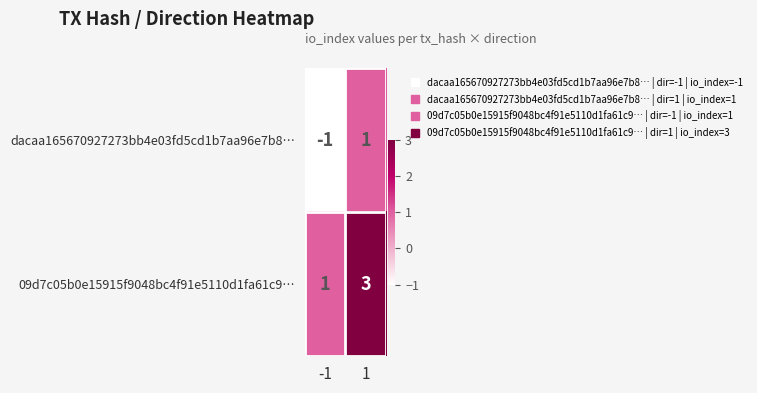

What is the sum of the 09d7c05b0e15915f9048bc4f91e5110d1fa61c9… values at 1 and -1?

4